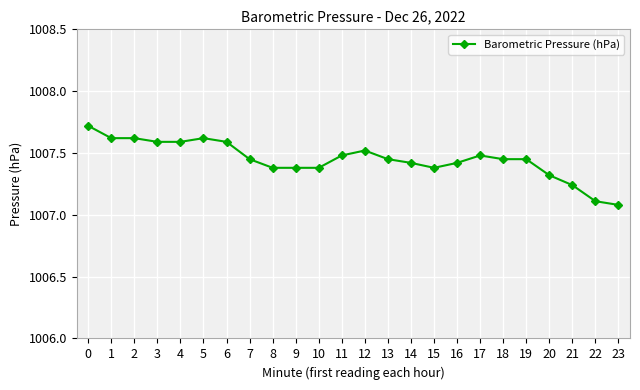

What is the minimum value shown in the chart?

1007.1